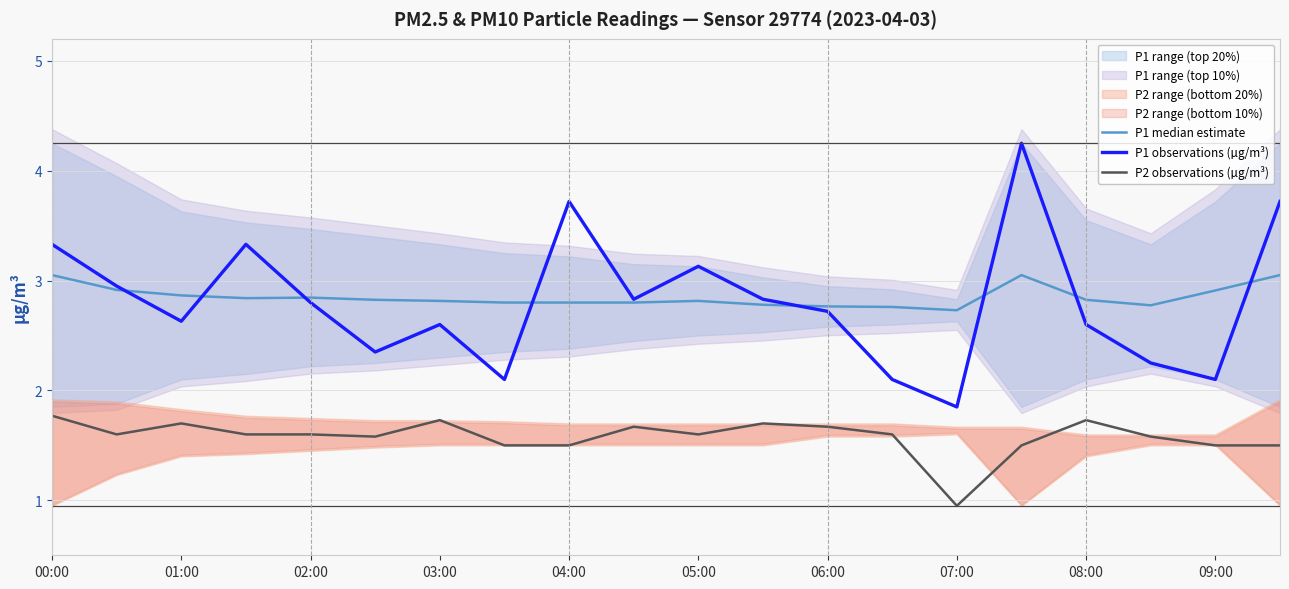

List the series in order of their peak value, lowest first.

P2 observations (µg/m³), P1 median estimate, P1 observations (µg/m³)